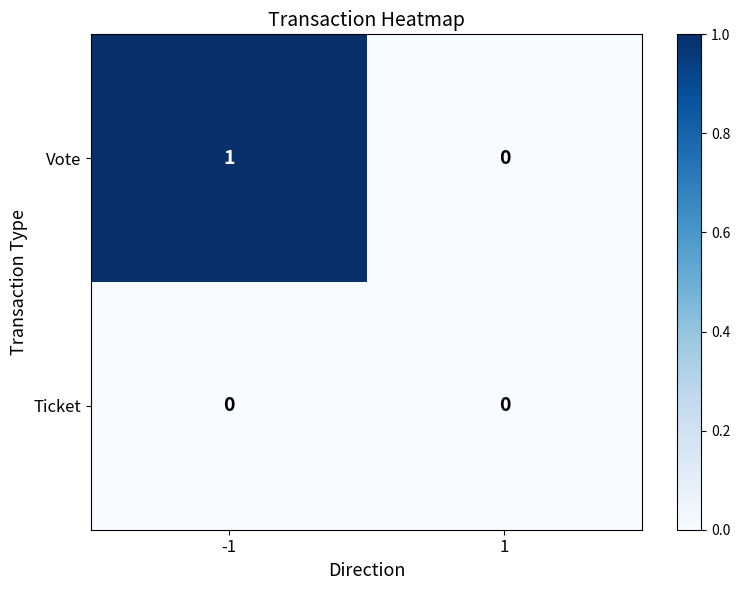

Which series has the widest spread of values?

Vote